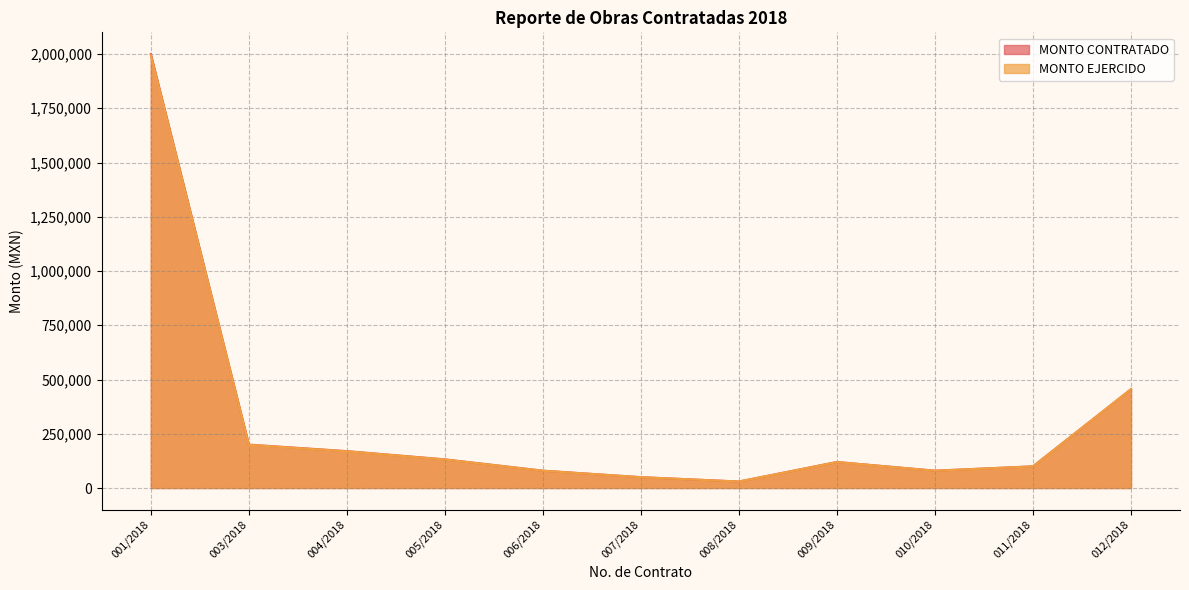

At which label does MONTO EJERCIDO reach its peak?

001/2018